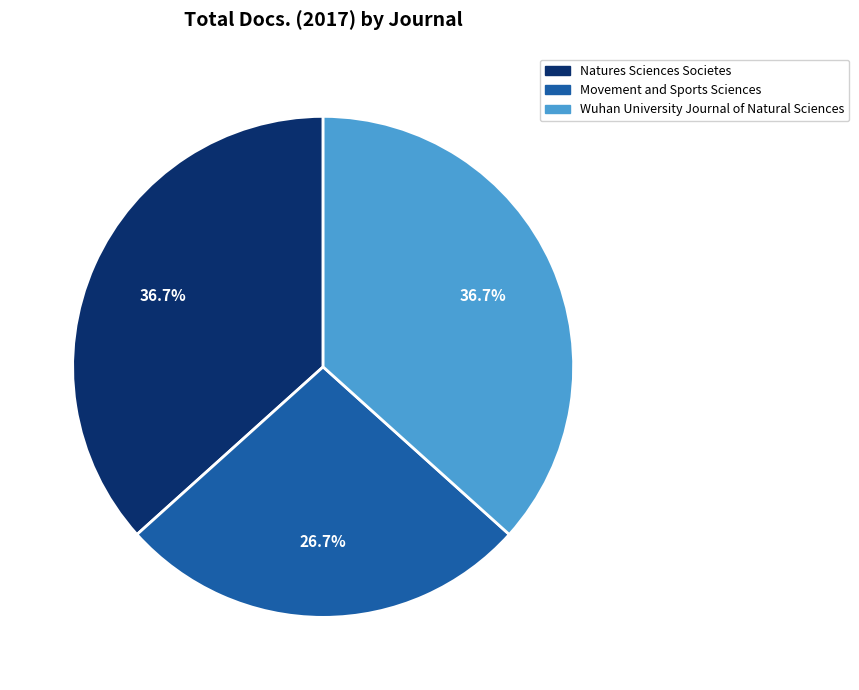

Is Natures Sciences Societes the majority of the pie?

No